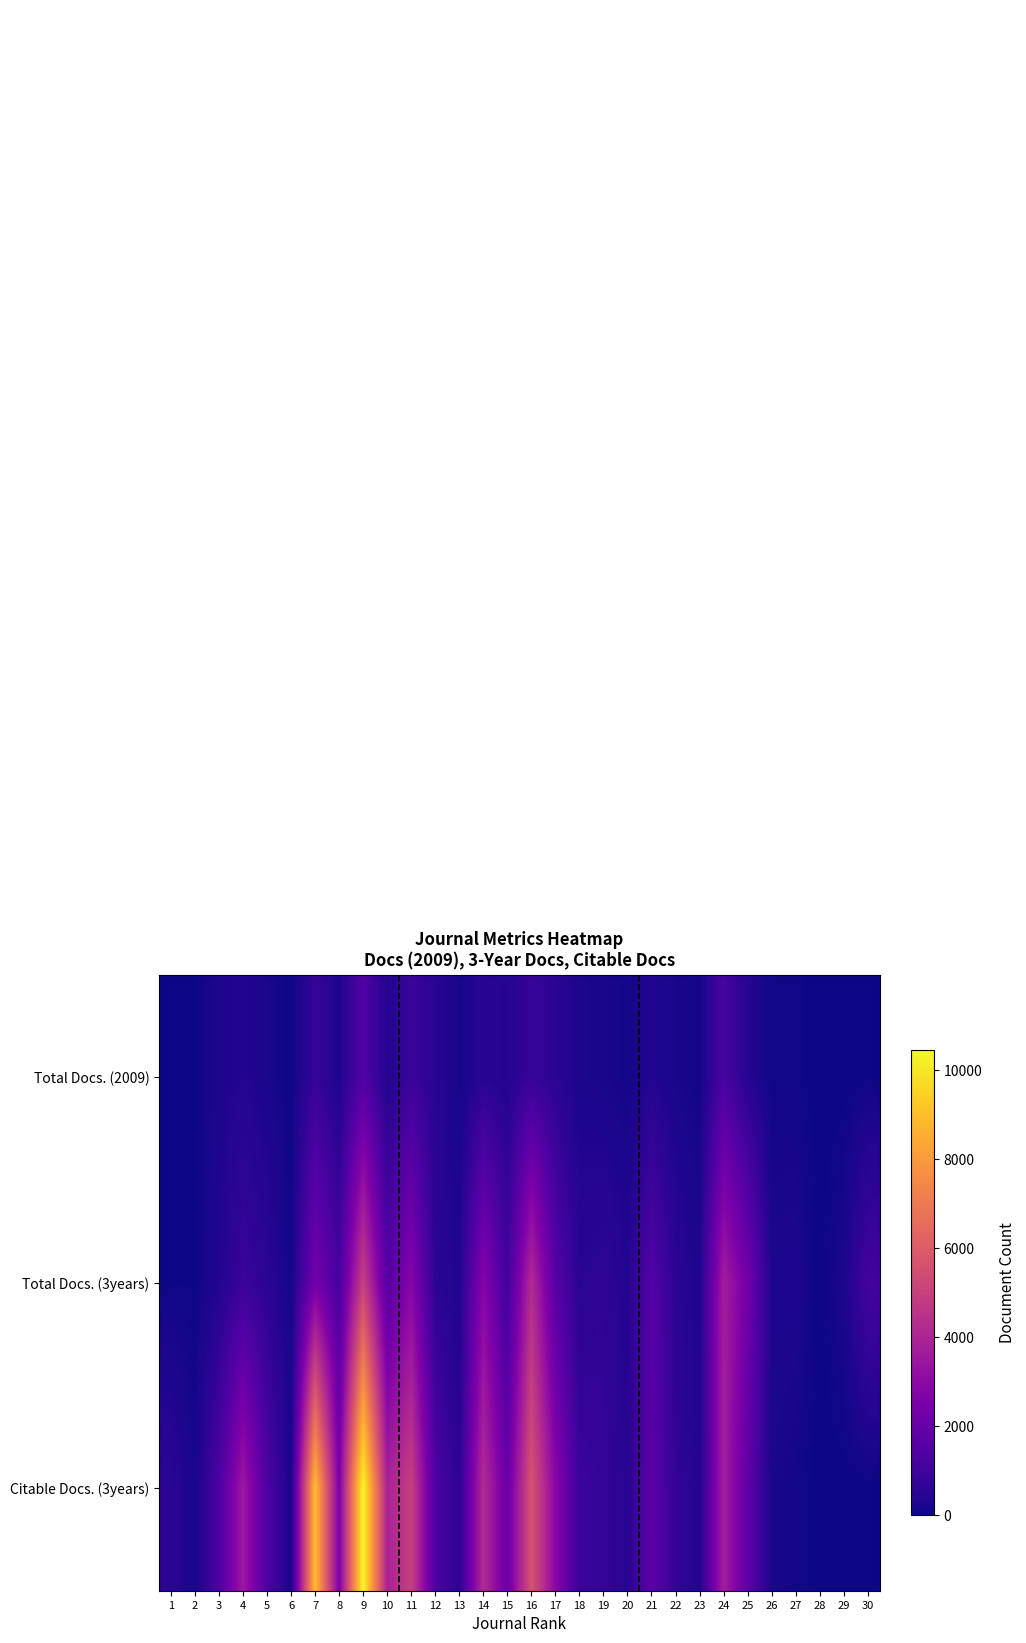

Which label corresponds to the smallest value in the chart?

28